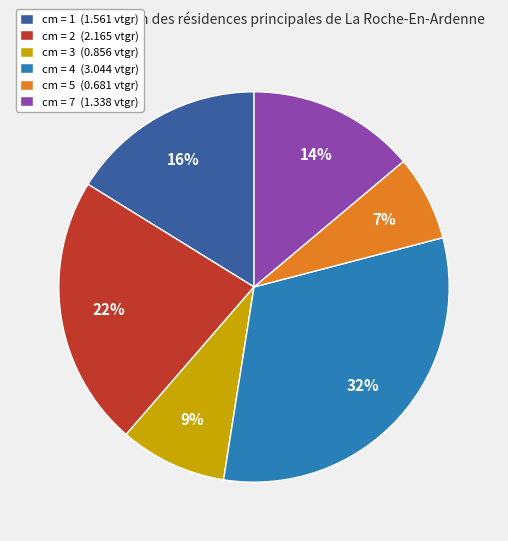

How many slices are in this pie chart?

6